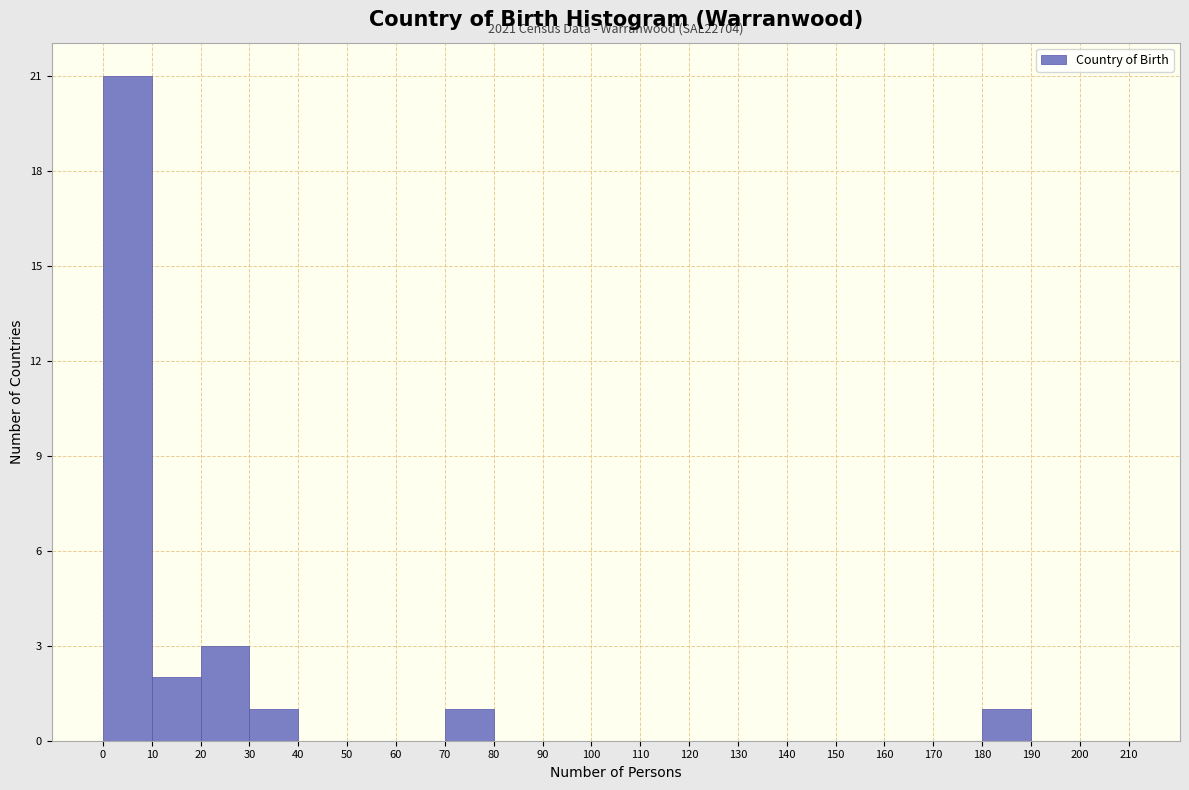

Over which range of the x-axis is the bar tallest?

0 to 10